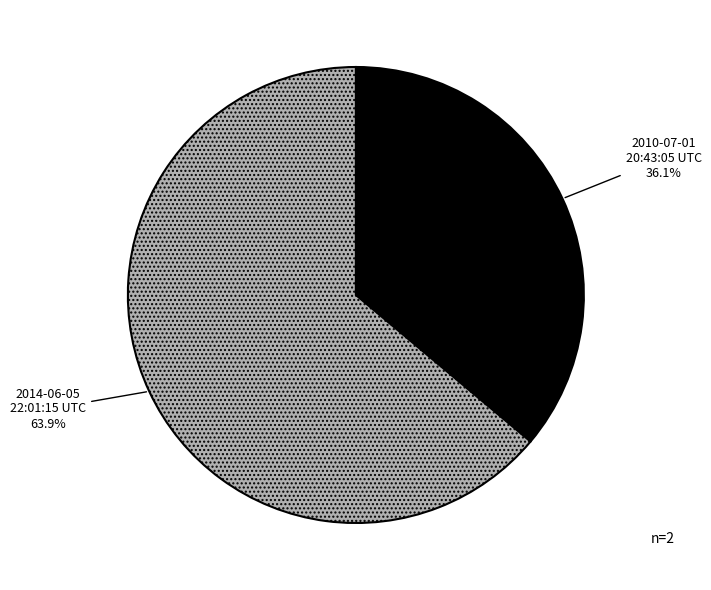

Between 2014-06-05 22:01:15 UTC and 2010-07-01 20:43:05 UTC, which is larger?

2014-06-05 22:01:15 UTC